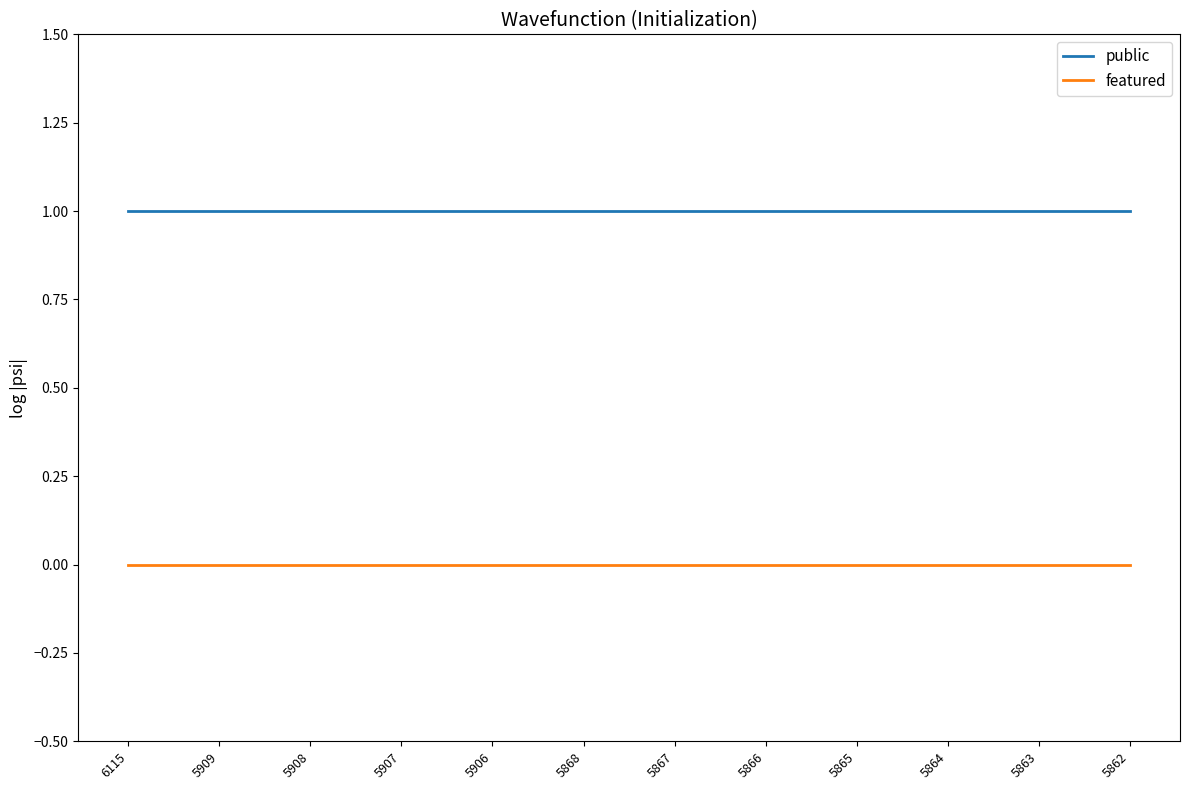

The value of featured at 5909 is 0. True or false?

True